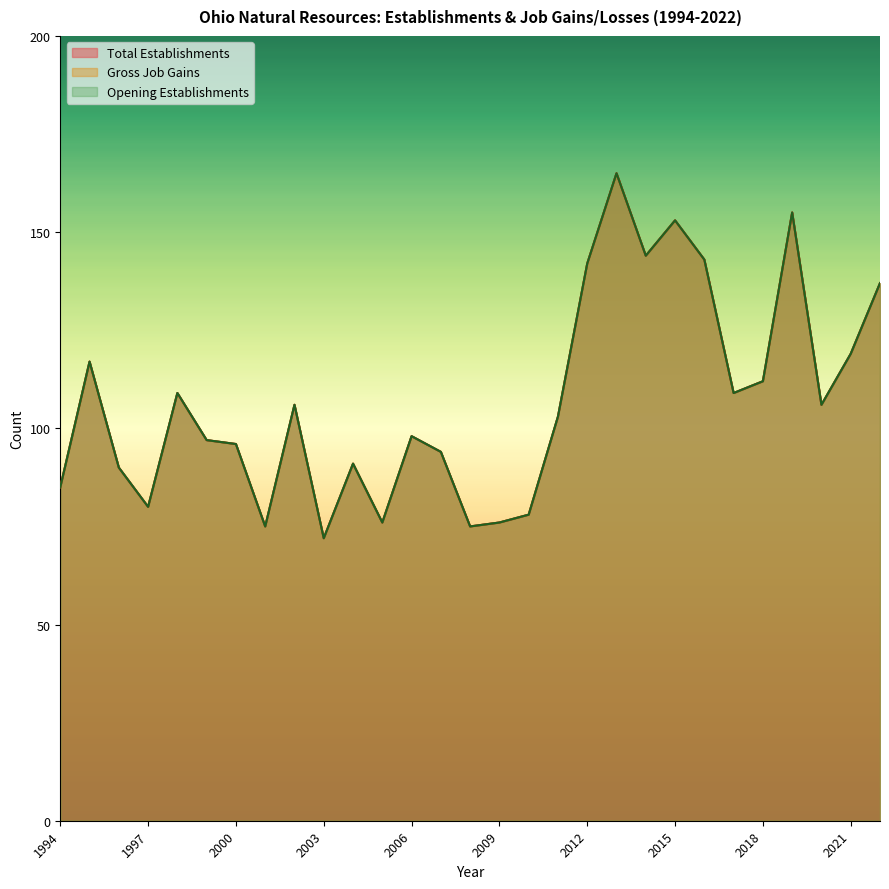

Where is Opening Establishments nearest to the value 118?

1995